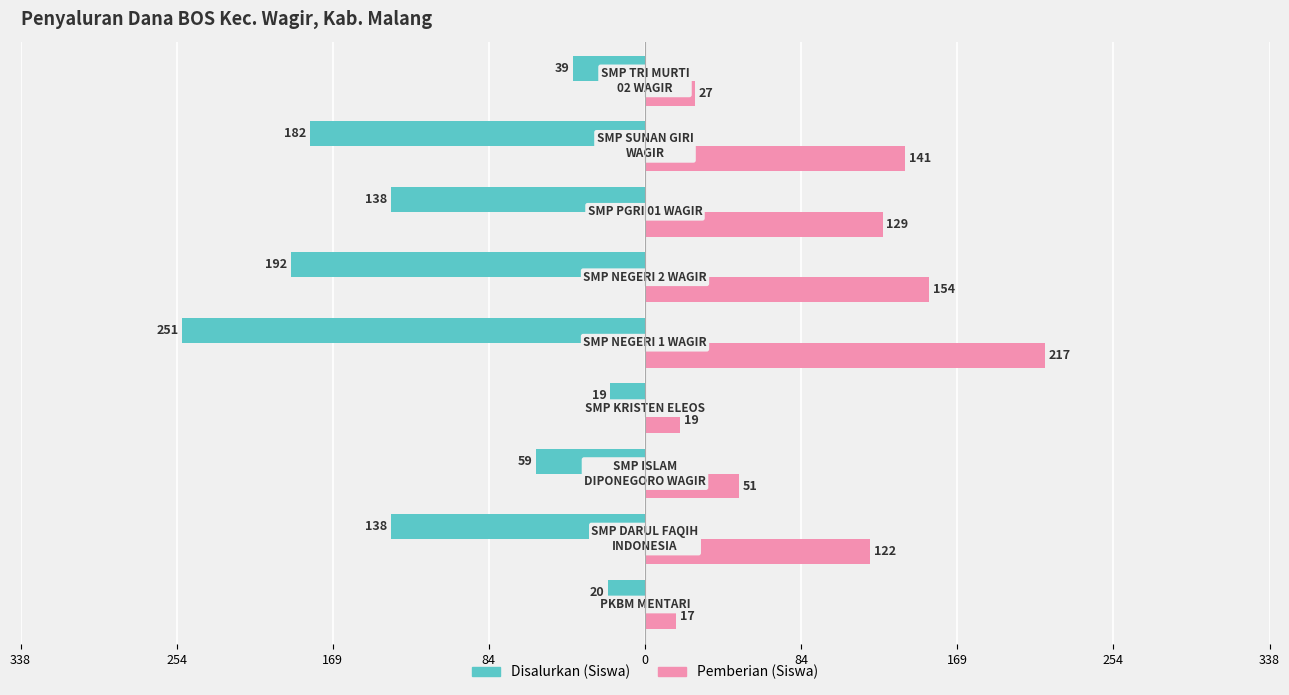

What are all the series names shown in the legend?

Disalurkan (Siswa), Pemberian (Siswa)